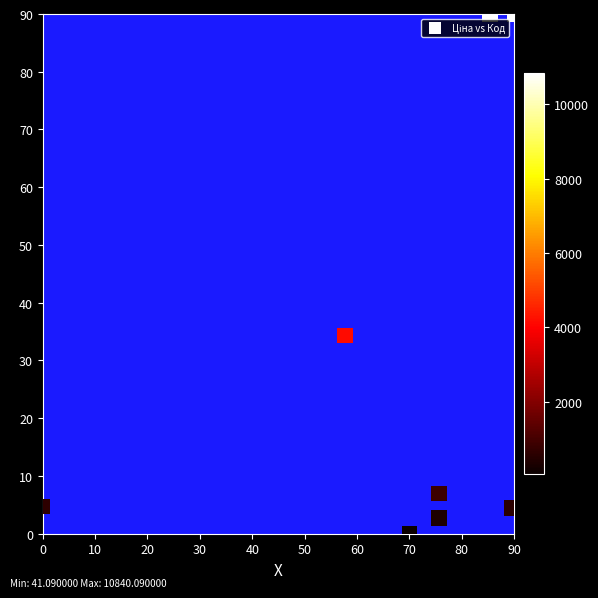

What Y value in the scatter plot is closest to 45?

34.3